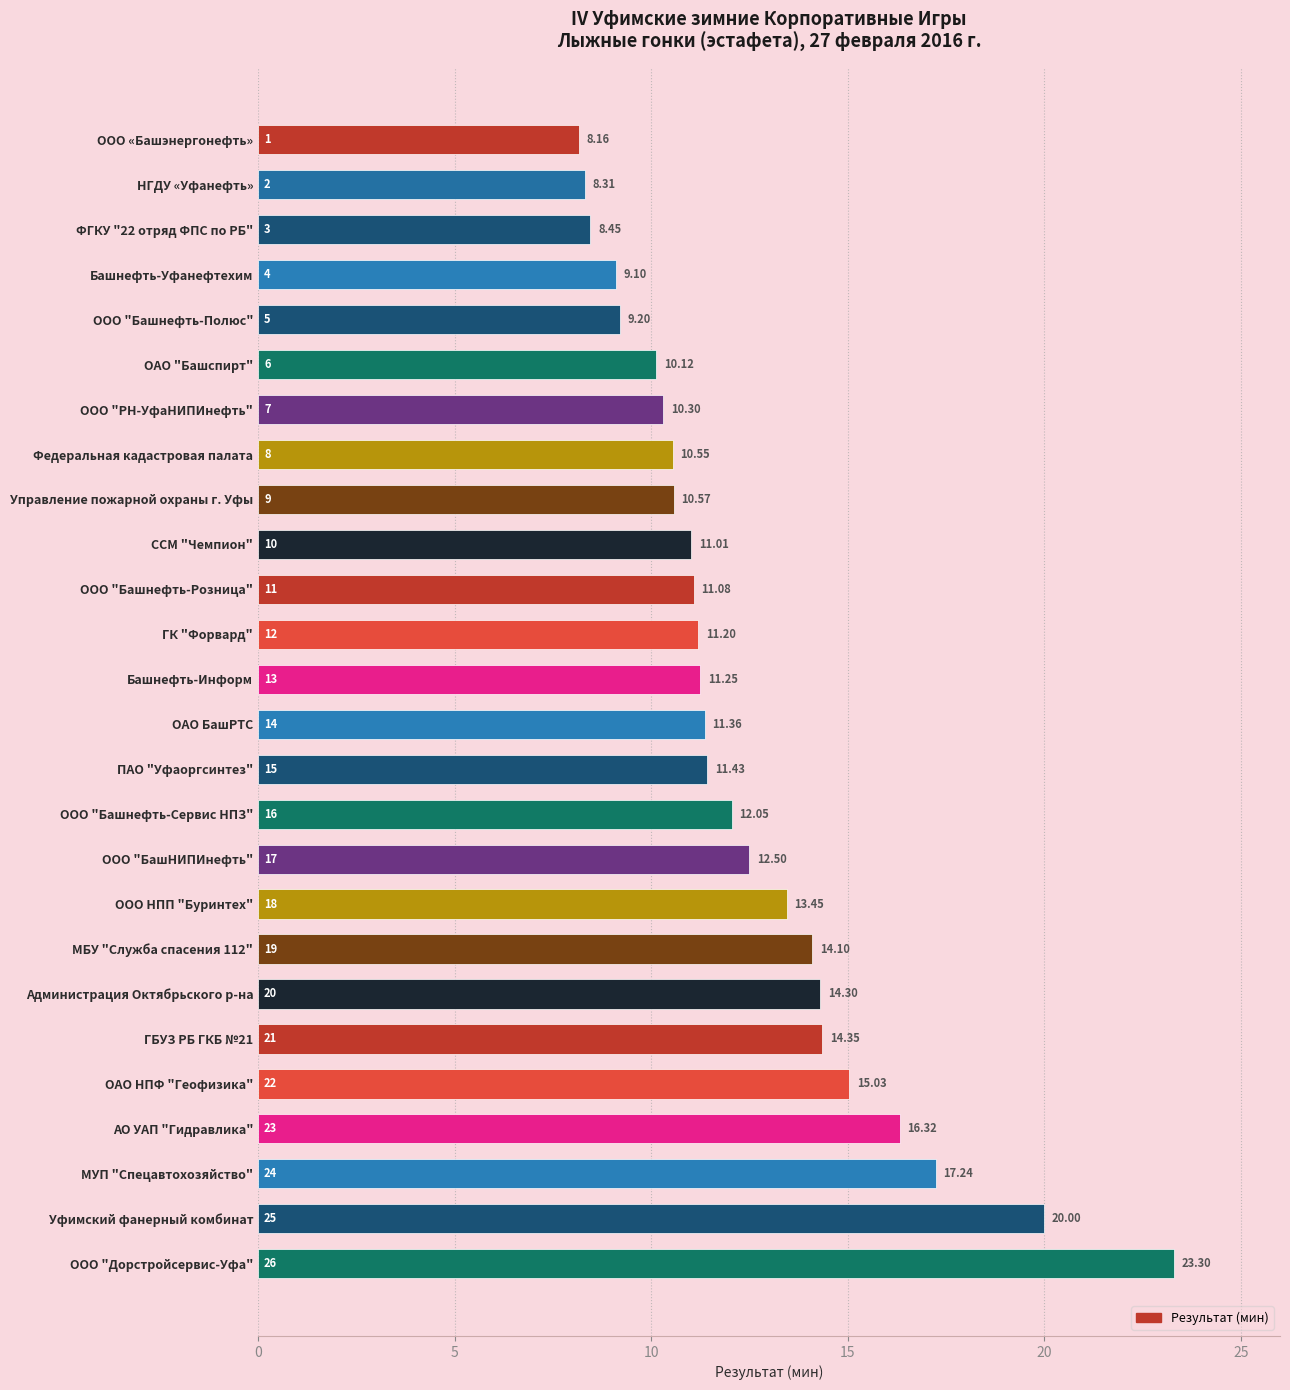

Rank the categories by value from highest to lowest.

ООО "Дорстройсервис-Уфа", Уфимский фанерный комбинат, МУП "Спецавтохозяйство", АО УАП "Гидравлика", ОАО НПФ "Геофизика", ГБУЗ РБ ГКБ №21, Администрация Октябрьского р-на, МБУ "Служба спасения 112", ООО НПП "Буринтех", ООО "БашНИПИнефть", ООО "Башнефть-Сервис НПЗ", ПАО "Уфаоргсинтез", ОАО БашРТС, Башнефть-Информ, ГК "Форвард", ООО "Башнефть-Розница", ССМ "Чемпион", Управление пожарной охраны г. Уфы, Федеральная кадастровая палата, ООО "РН-УфаНИПИнефть", ОАО "Башспирт", ООО "Башнефть-Полюс", Башнефть-Уфанефтехим, ФГКУ "22 отряд ФПС по РБ", НГДУ «Уфанефть», ООО «Башэнергонефть»